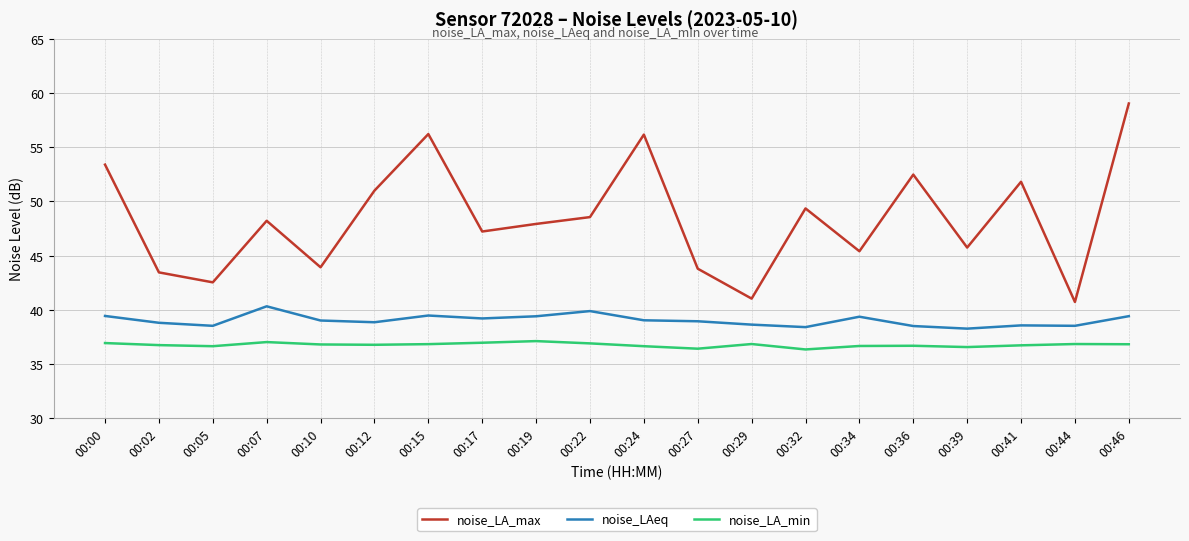

What is the difference between the maximum and minimum values in the noise_LAeq series?

2.1